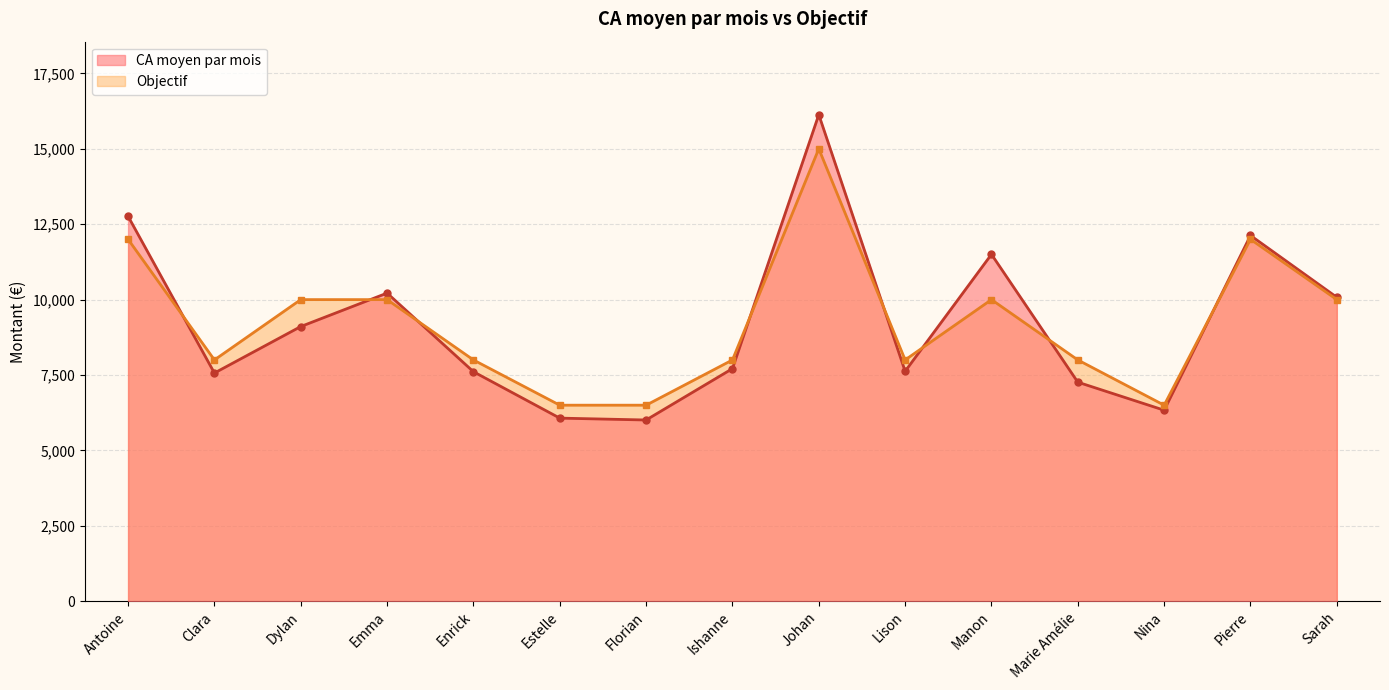

True or false: CA moyen par mois has a value of 14799.6 at Sarah.

False